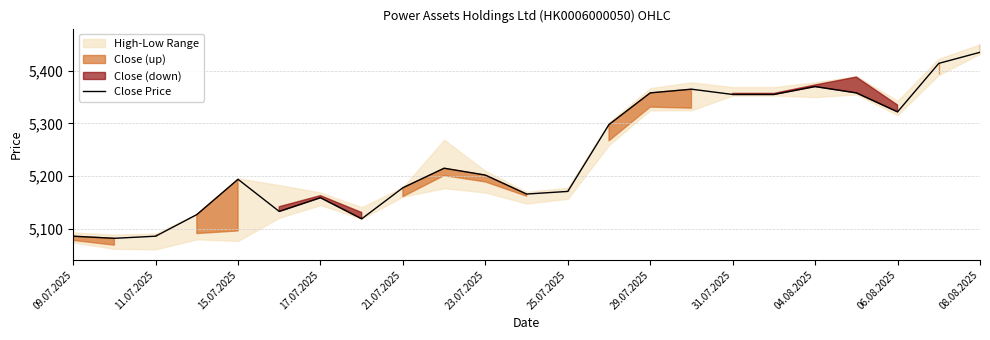

What is the approximate value at 19, to the nearest 10?

5360